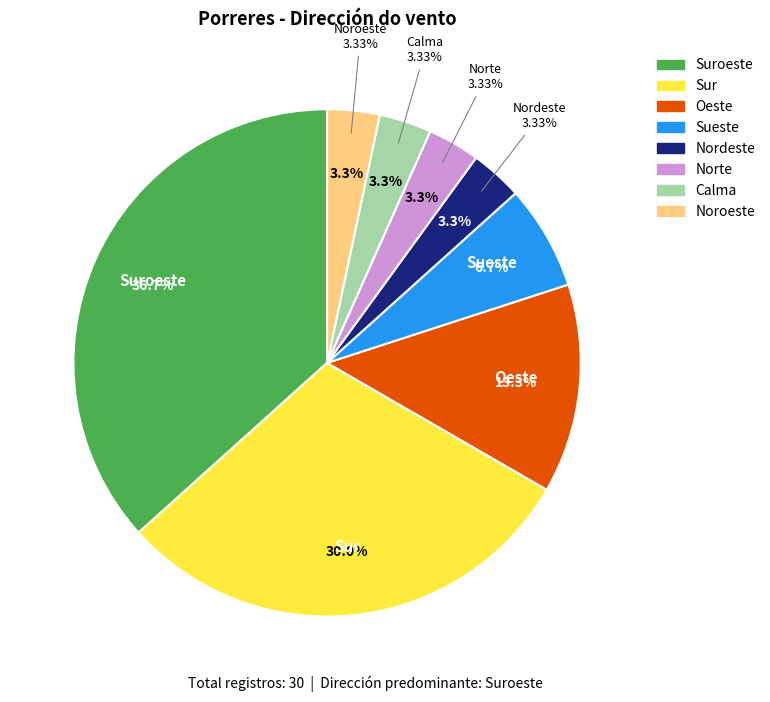

Between Sueste and Oeste, which is larger?

Oeste